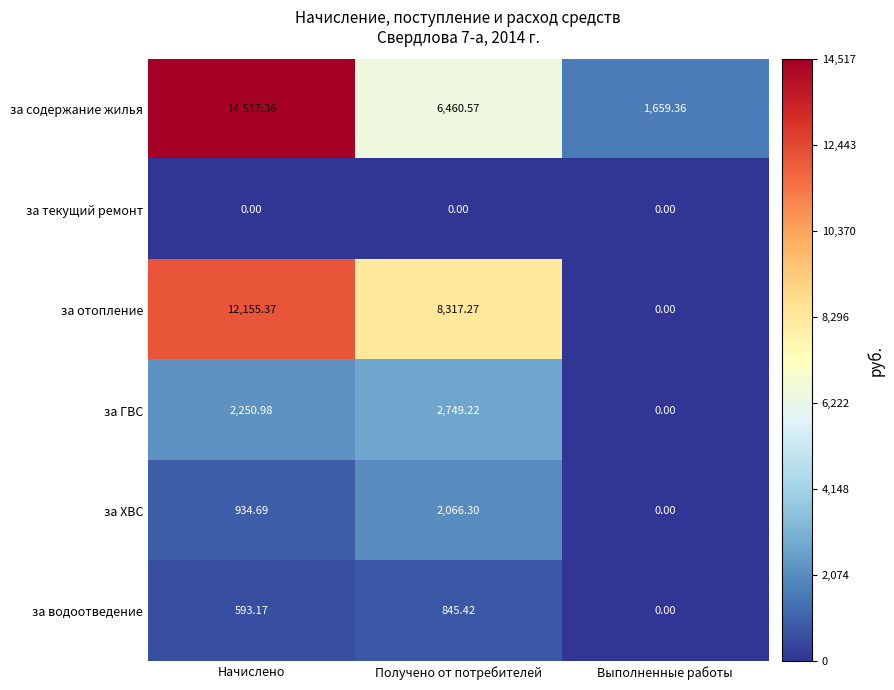

Which series has the largest total across all categories?

за содержание жилья